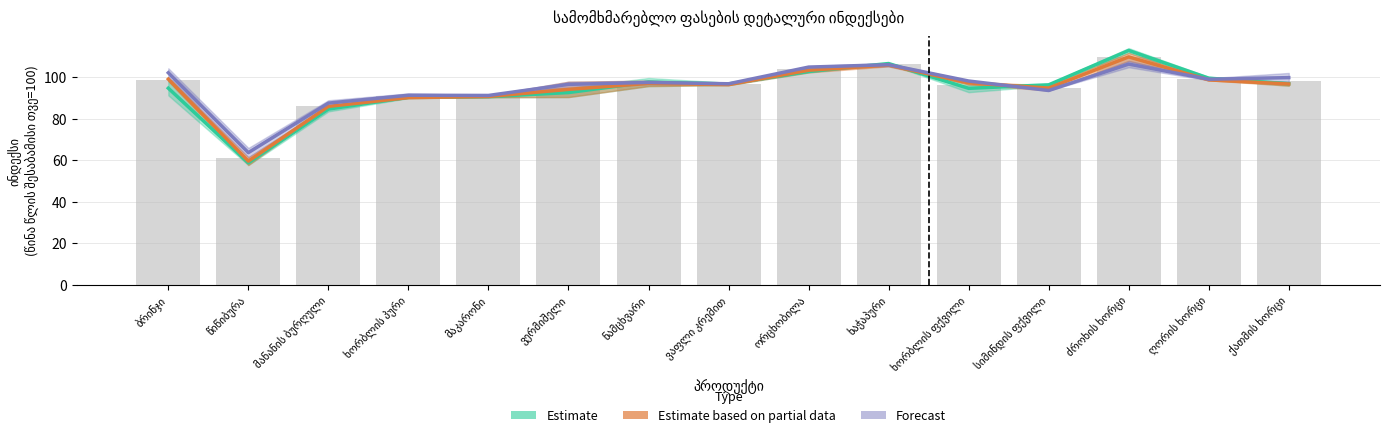

At which label is Estimate based on partial data closest to 84?

მანანის ბურღული